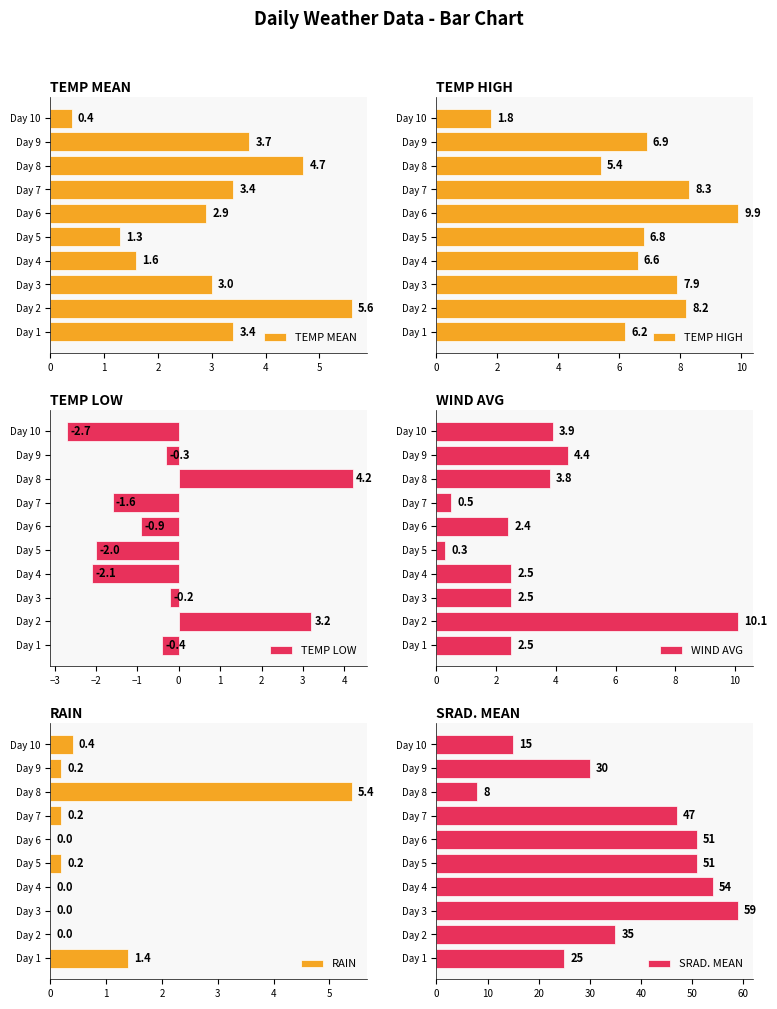

Where is TEMP MEAN nearest to the value 3?

Day 3